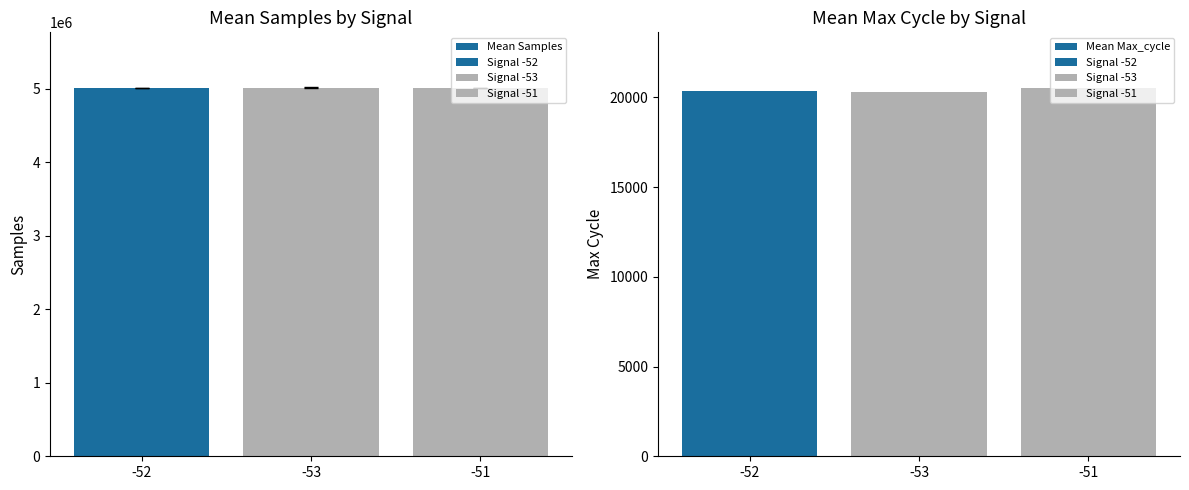

What is the sum of all Mean Samples values?

15048178.4